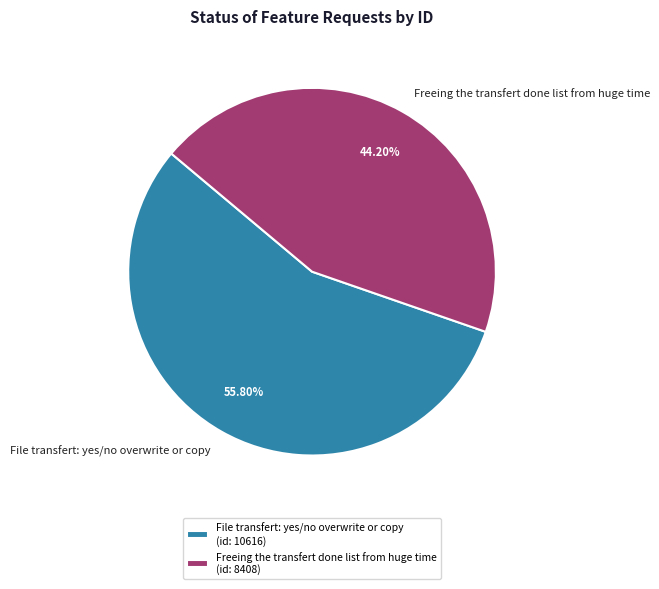

True or false: File transfert: yes/no overwrite or copy accounts for 56% of the total.

True